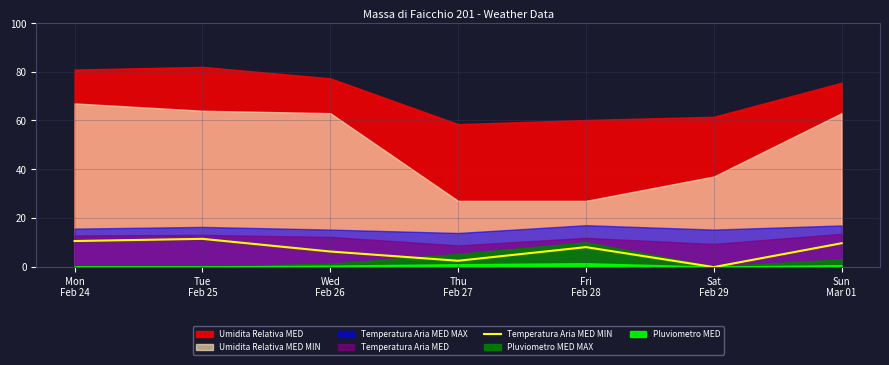

At which category does the data reach its first local valley?

Thu
Feb 27